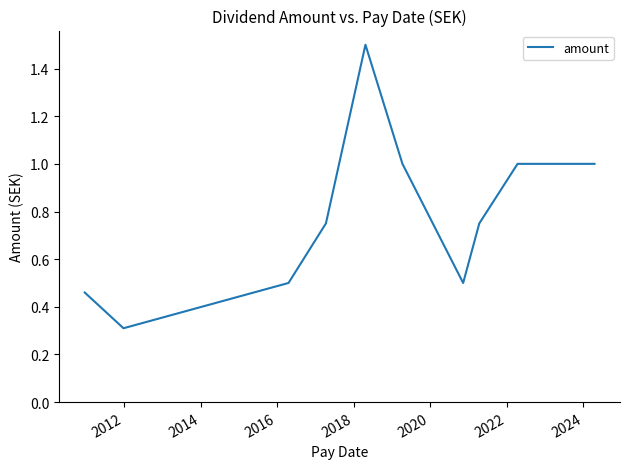

Count the number of categories in the chart.

11